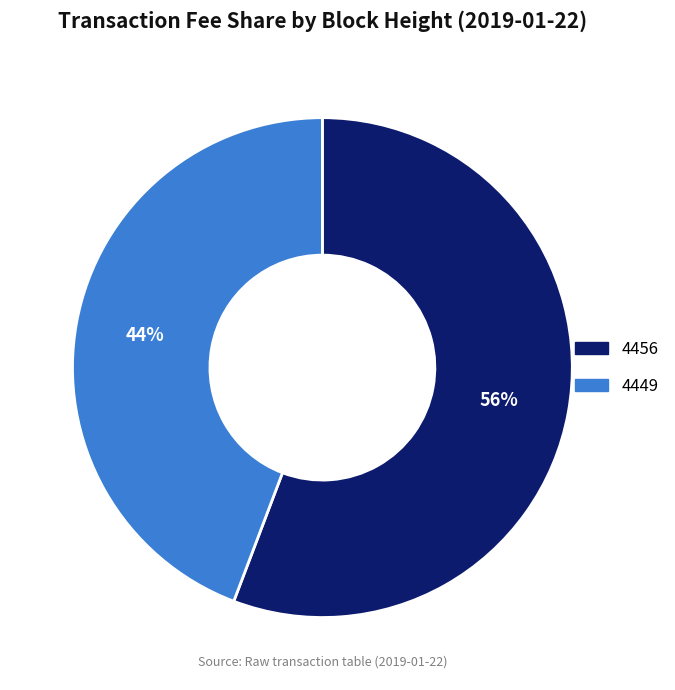

To the nearest percent, what is the difference between the largest and smallest slice percentages?

12%